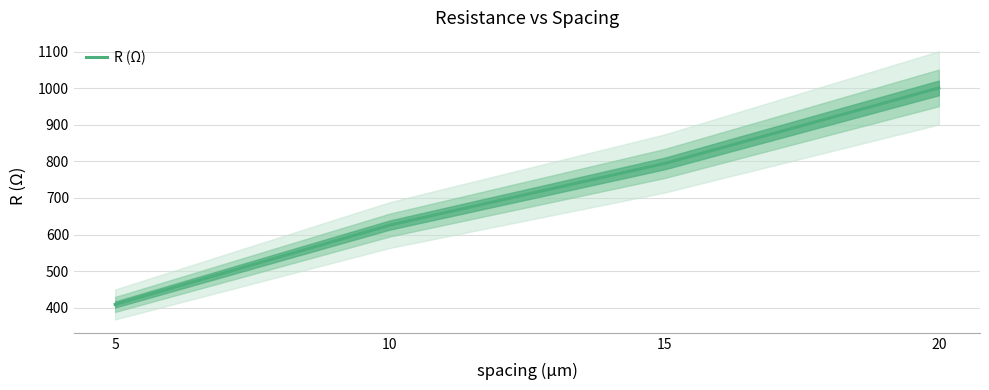

What value does the data have at 5?

408.9